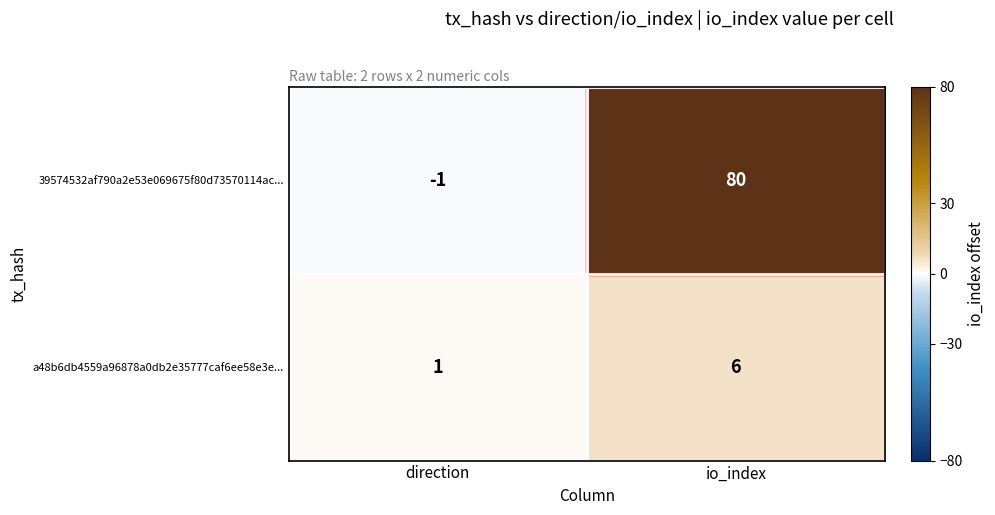

Which series has the largest total across all categories?

39574532af790a2e53e069675f80d73570114ac...